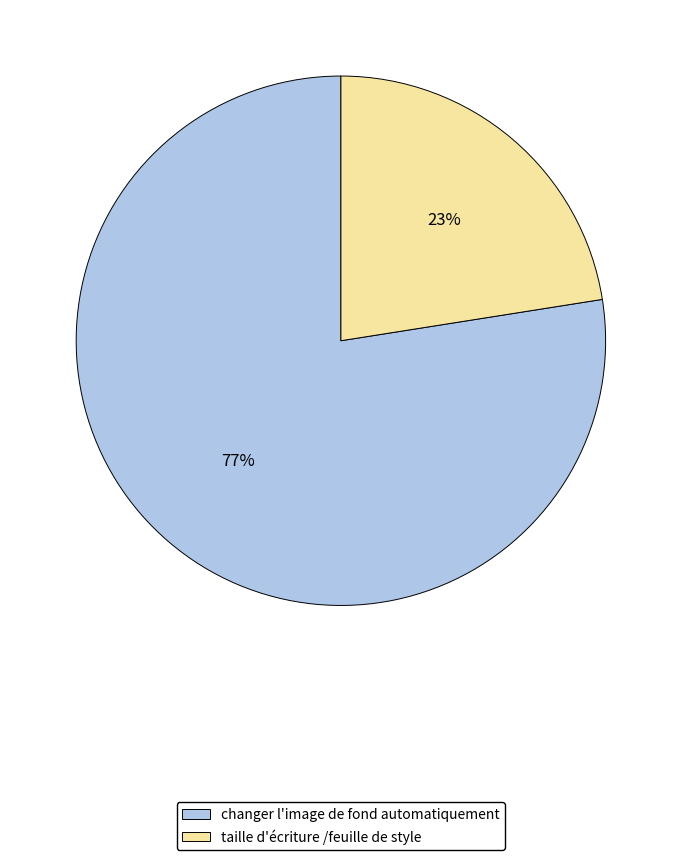

Between taille d'écriture /feuille de style and changer l'image de fond automatiquement, which is larger?

changer l'image de fond automatiquement